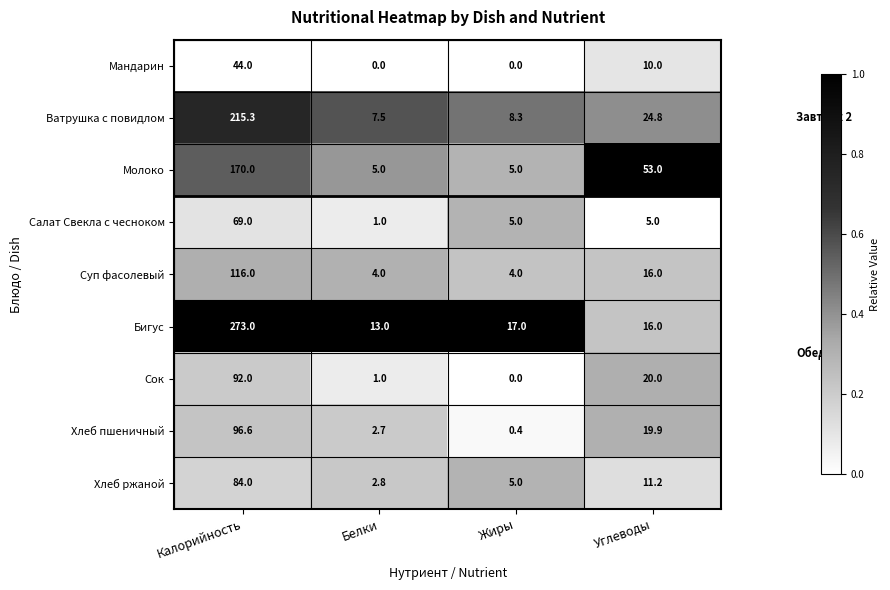

Between Белки and Углеводы, which series saw the biggest shift?

Молоко